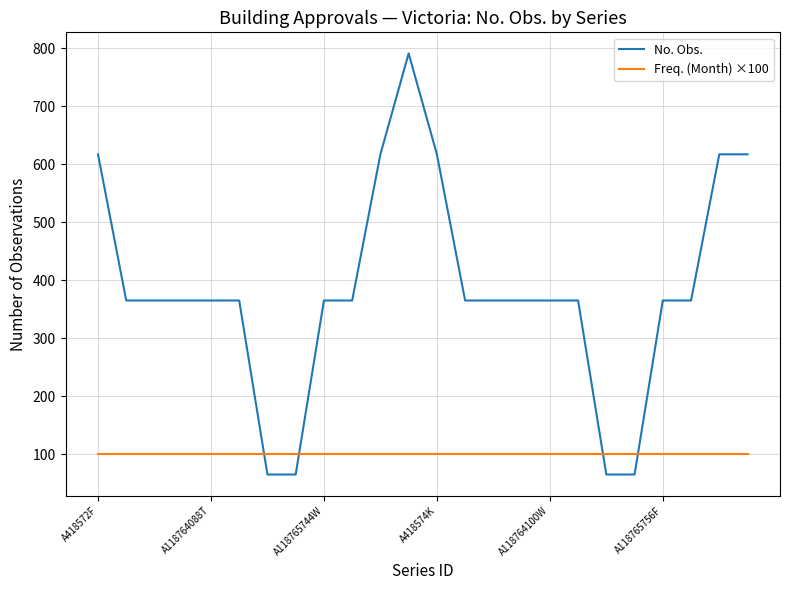

Which series ends up on top after the final intersection of No. Obs. and Freq. (Month) ×100?

No. Obs.